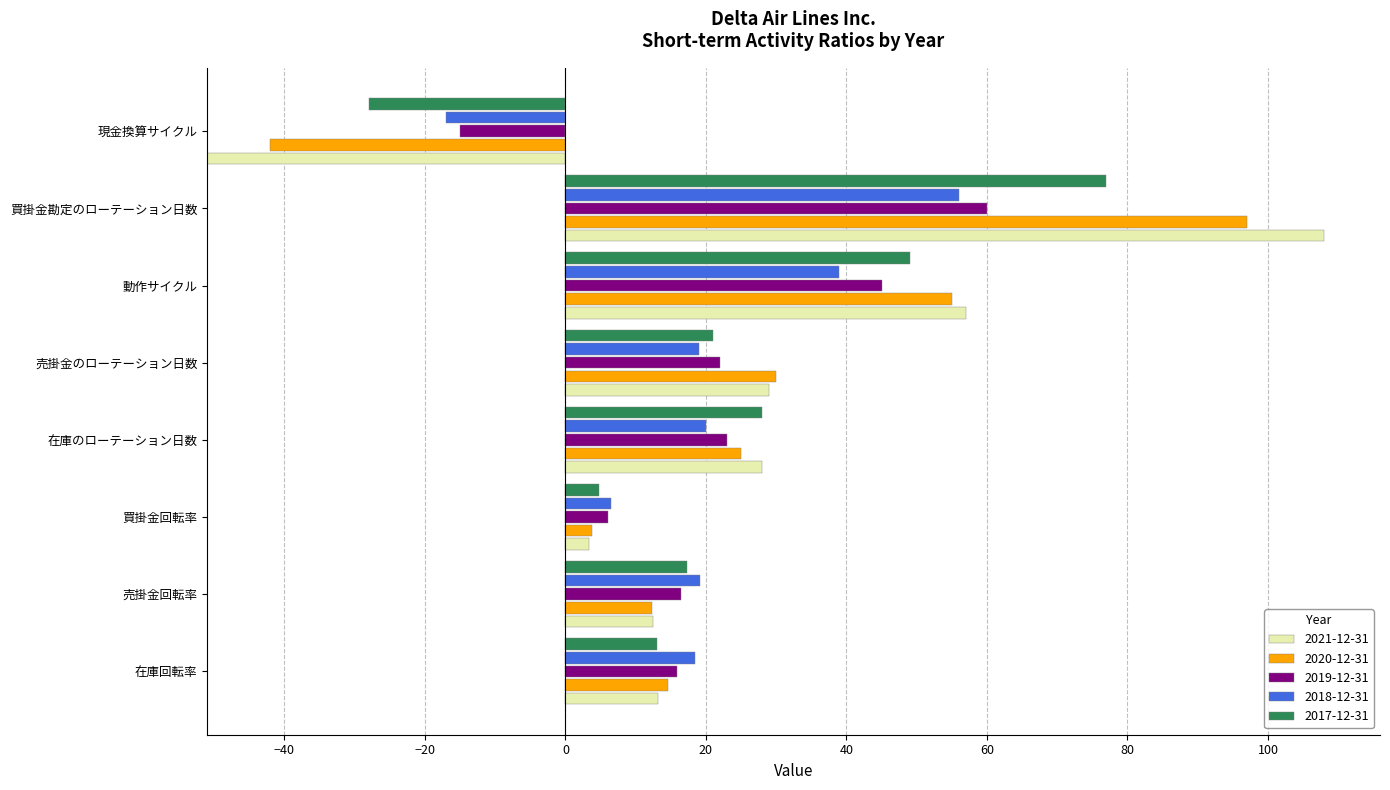

What position from the left is 売掛金のローテーション日数?

5